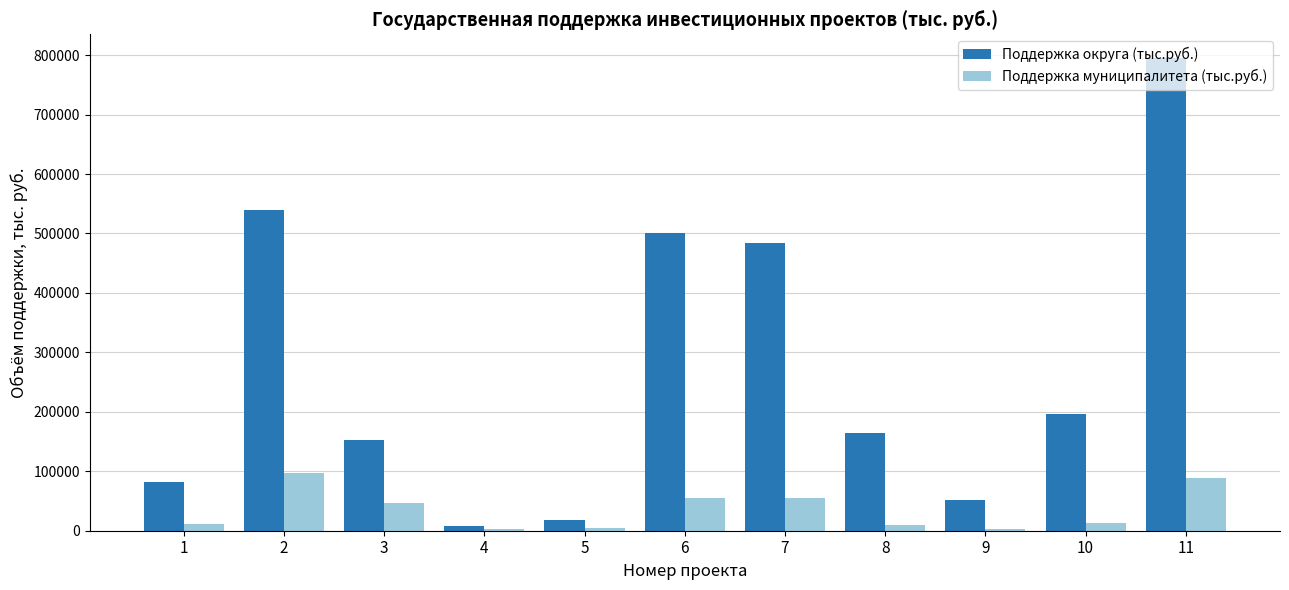

Between 4 and 11, which series saw the biggest shift?

Поддержка округа (тыс.руб.)